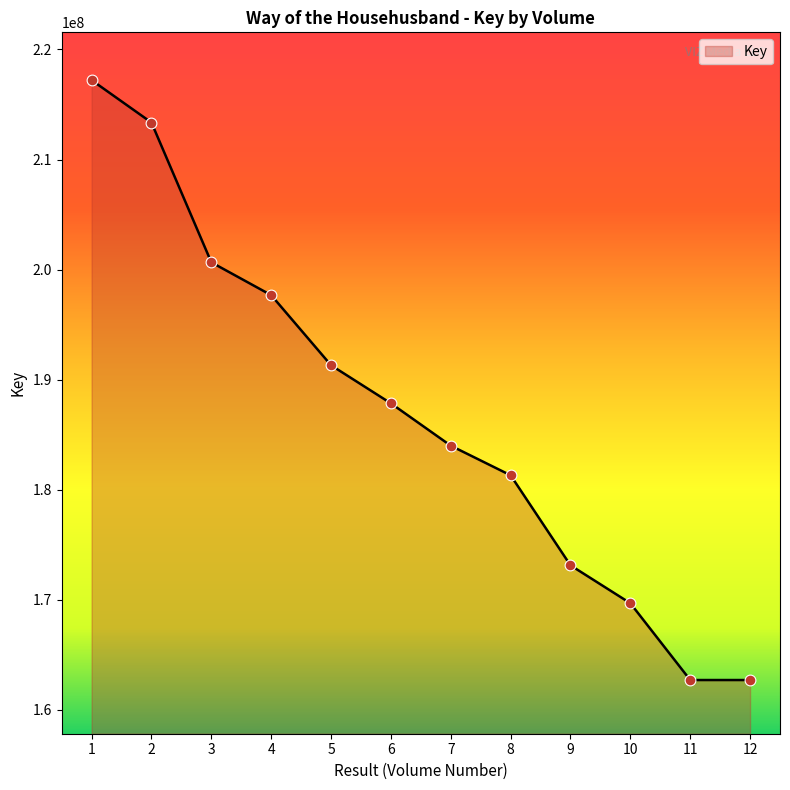

Which has a higher value, 7 or 5?

5